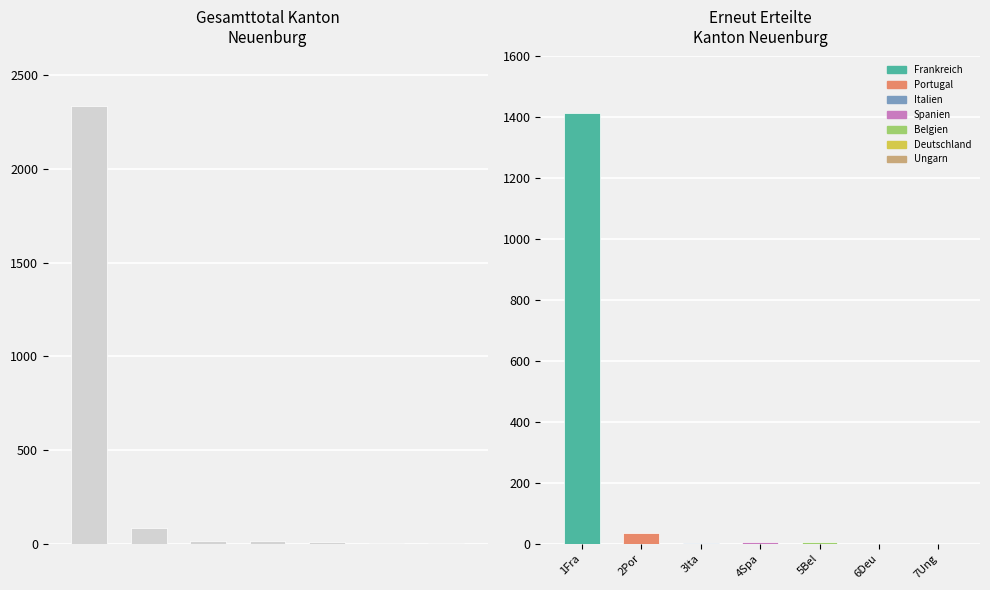

What position from the left is Portugal?

2